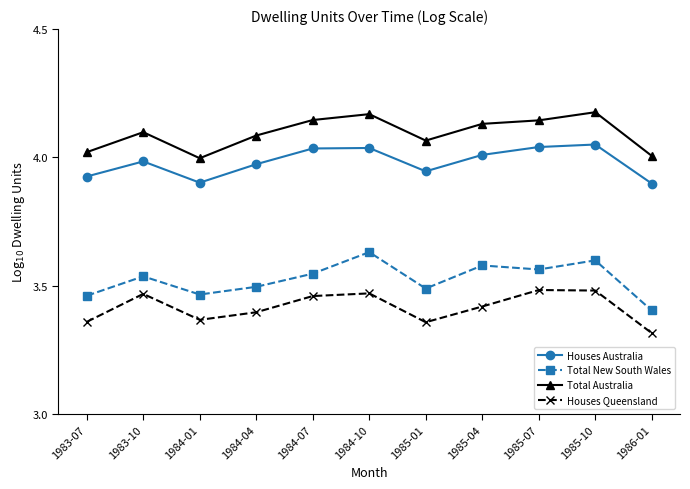

What is the difference between the highest and lowest values at 1985-04?

0.7